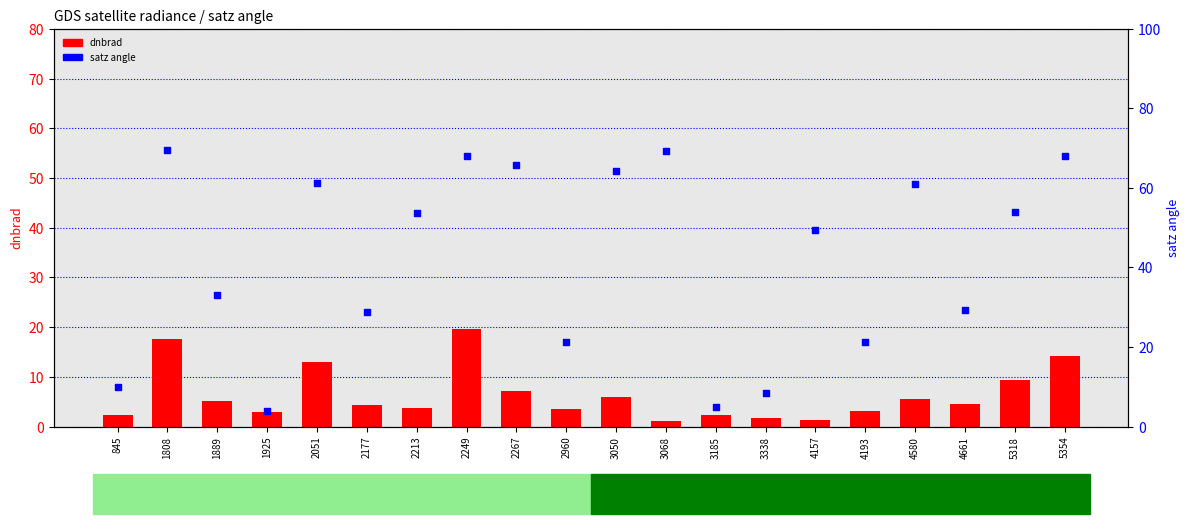

What are all the series names shown in the legend?

dnbrad, satz